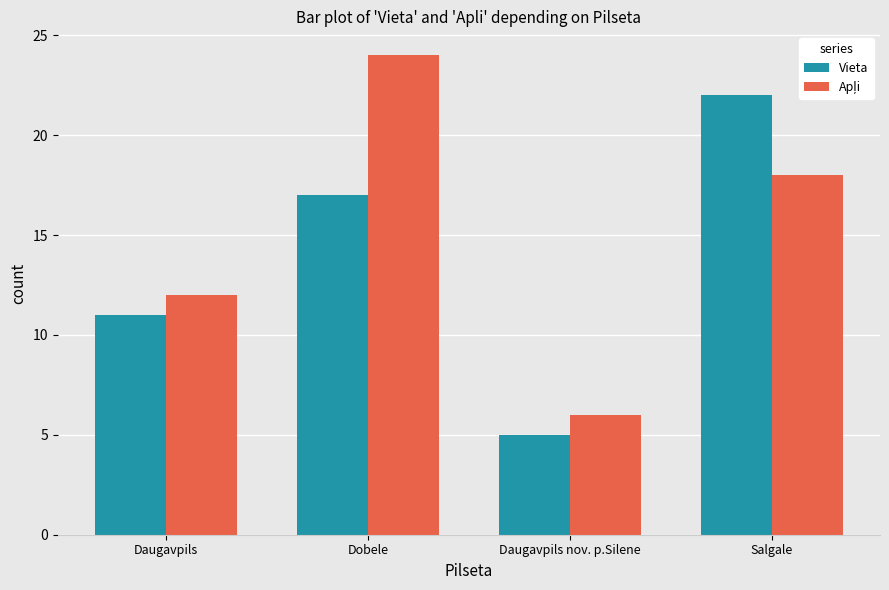

At which category is the sum across all series the highest?

Dobele